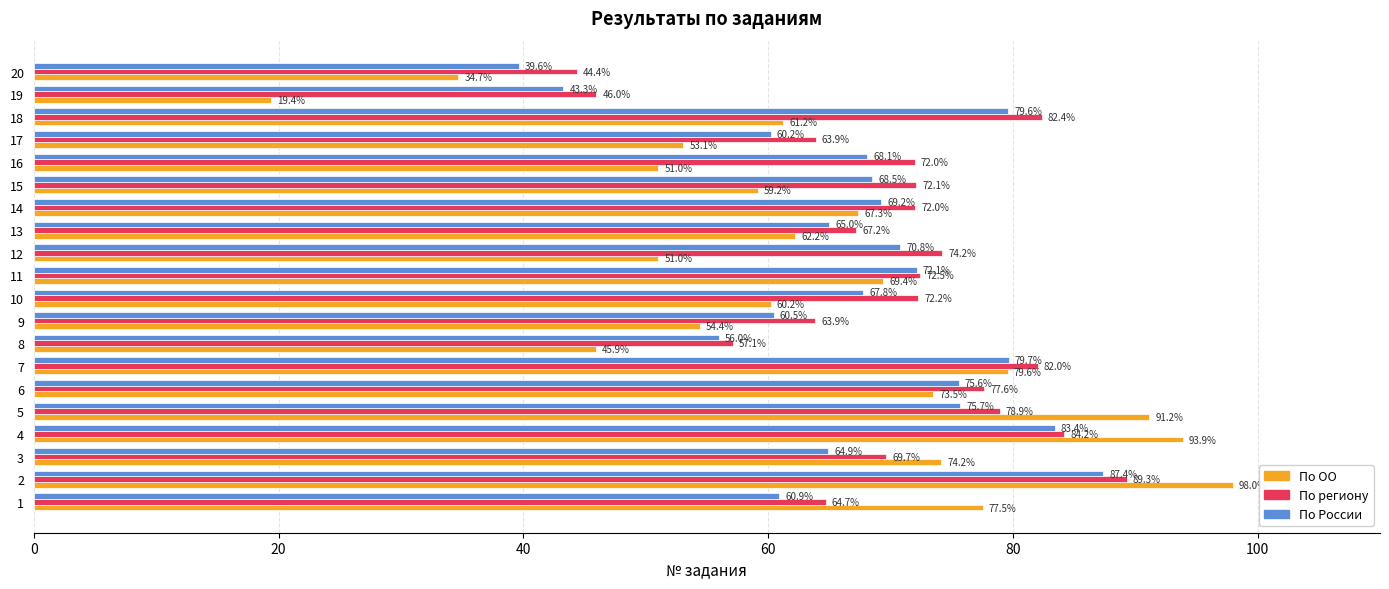

What are all the series names shown in the legend?

По ОО, По региону, По России